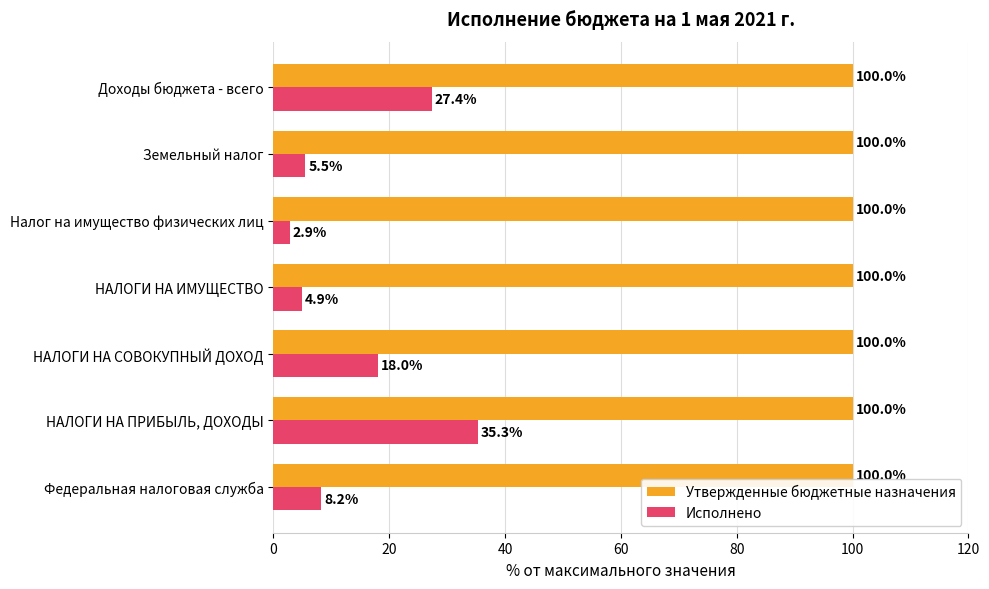

Which series has the widest spread of values?

Исполнено